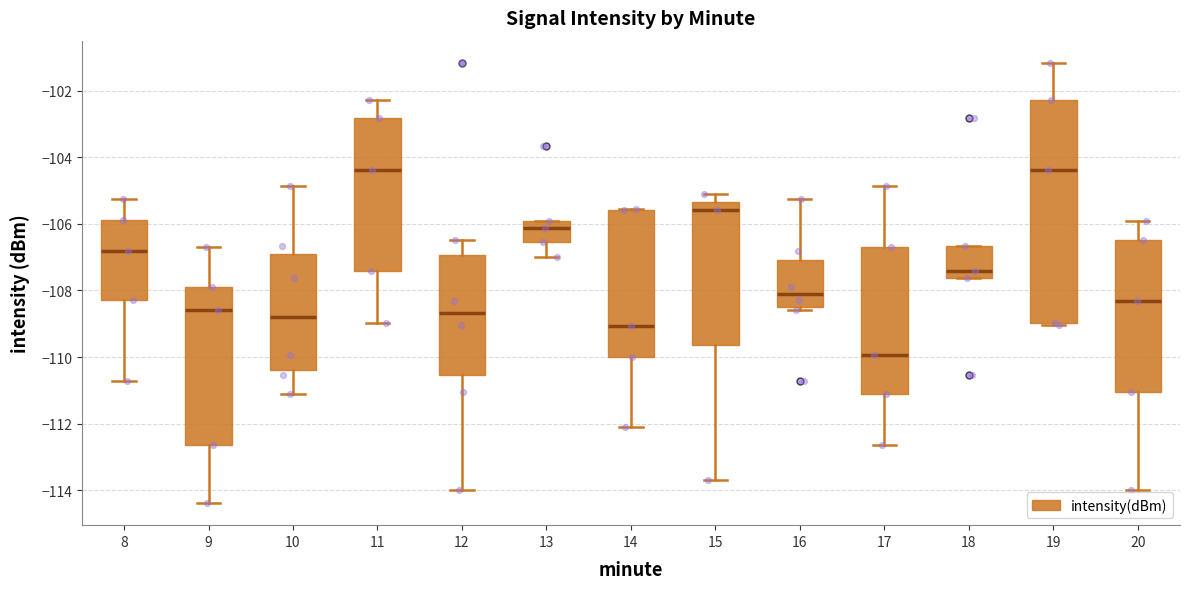

Where is the lower edge of the box at x = 20 on the y-axis? The values are not printed on the chart, so give them approximately, as read against the axis.

-111.0